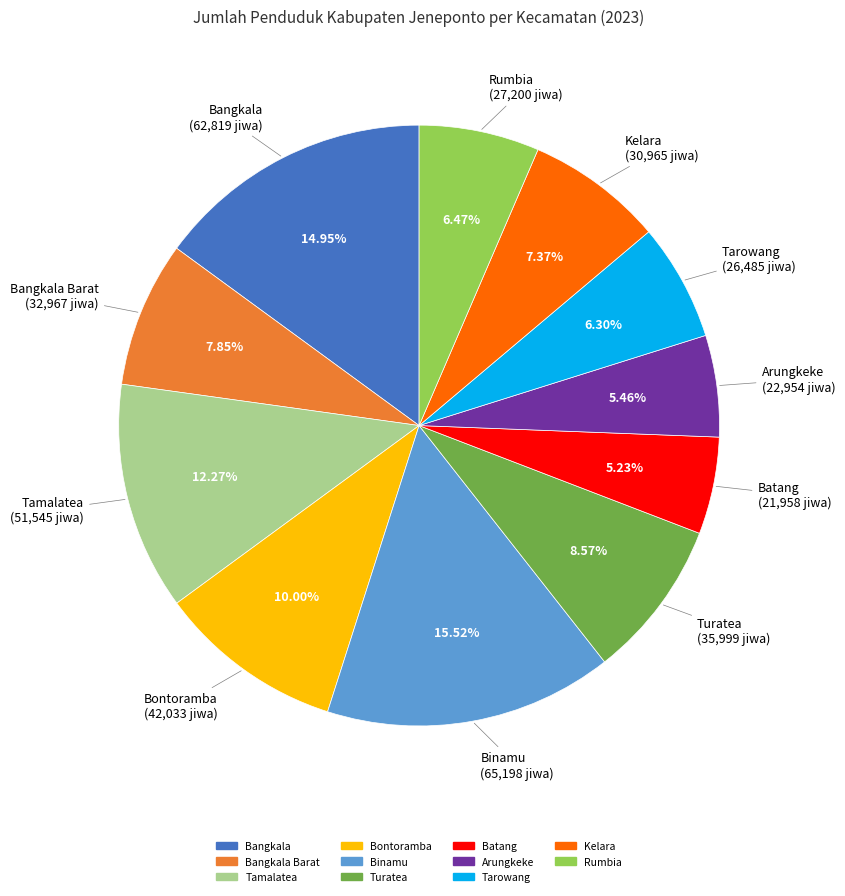

Count the number of slices in the pie.

11